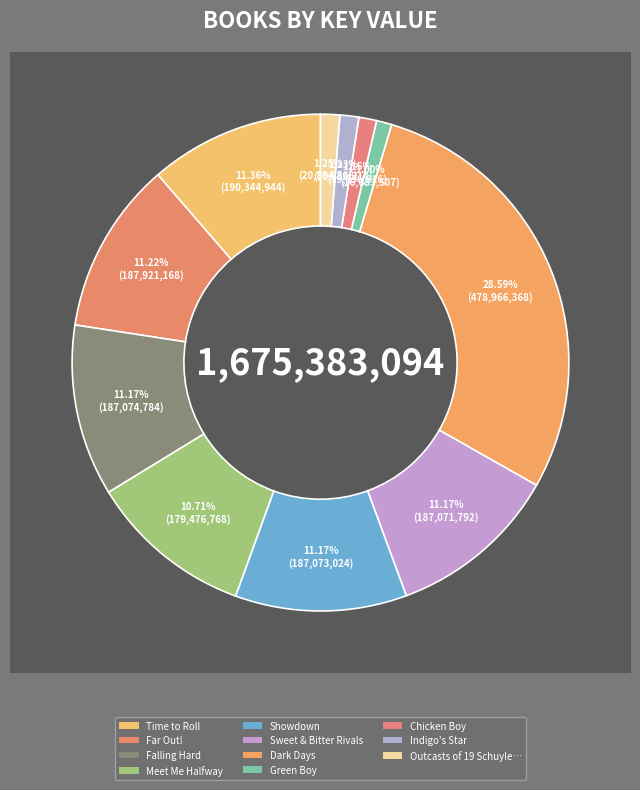

To the nearest percent, what portion does Showdown represent?

11%